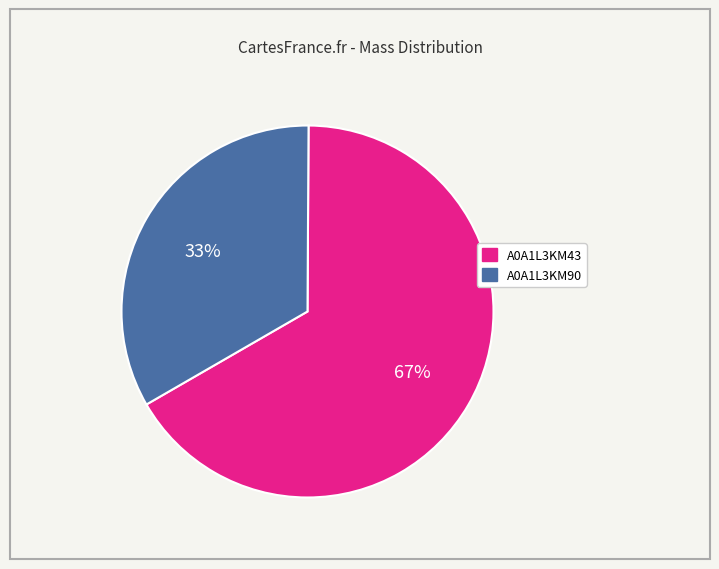

To the nearest percent, what is the average slice percentage?

50%